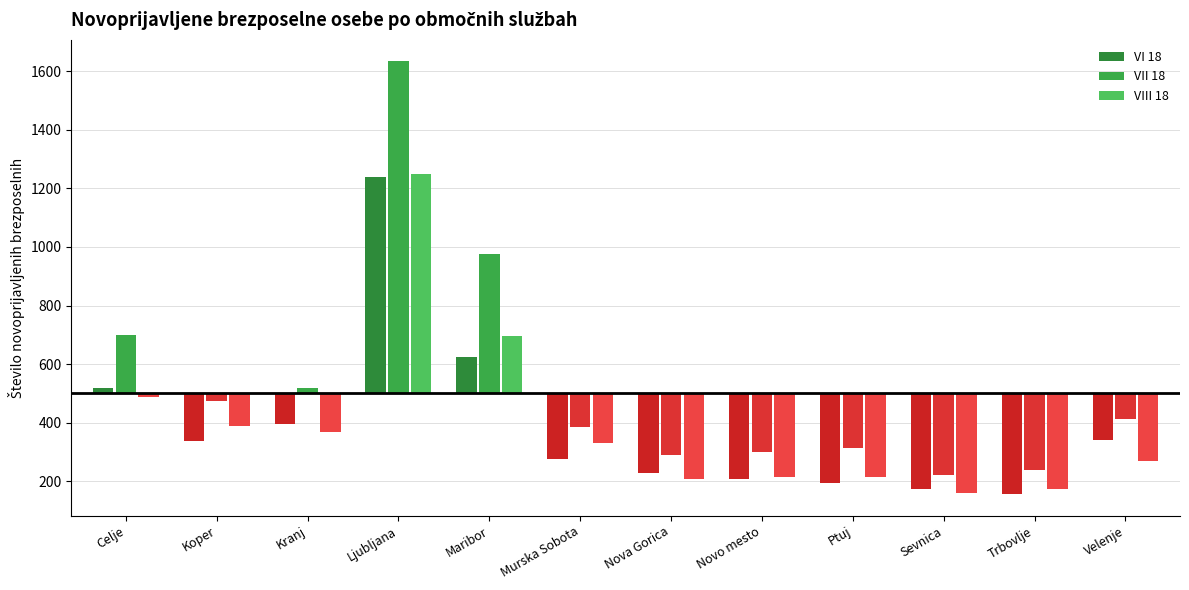

How many values in the VI 18 (above baseline) series exceed 0?

3